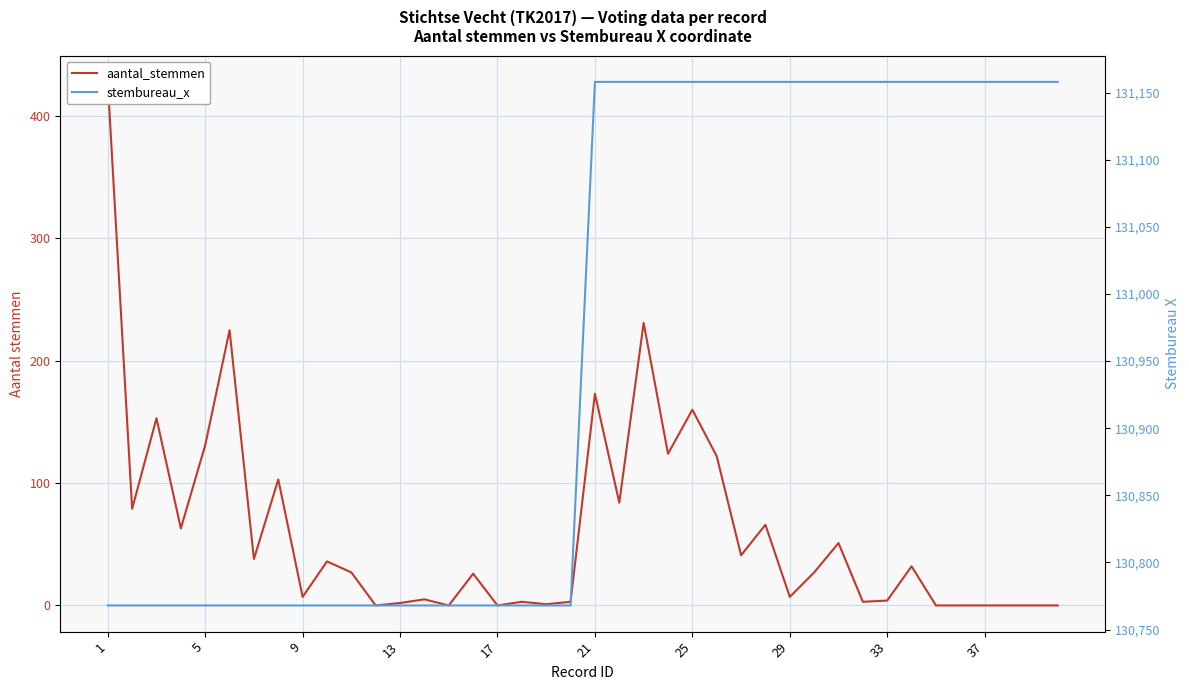

Is this an area chart (filled region under the line)?

No